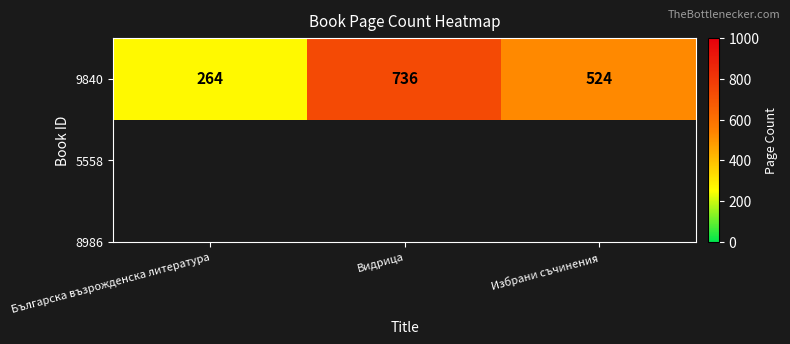

Reading left to right, what are all the values shown in this chart?

264	736	524